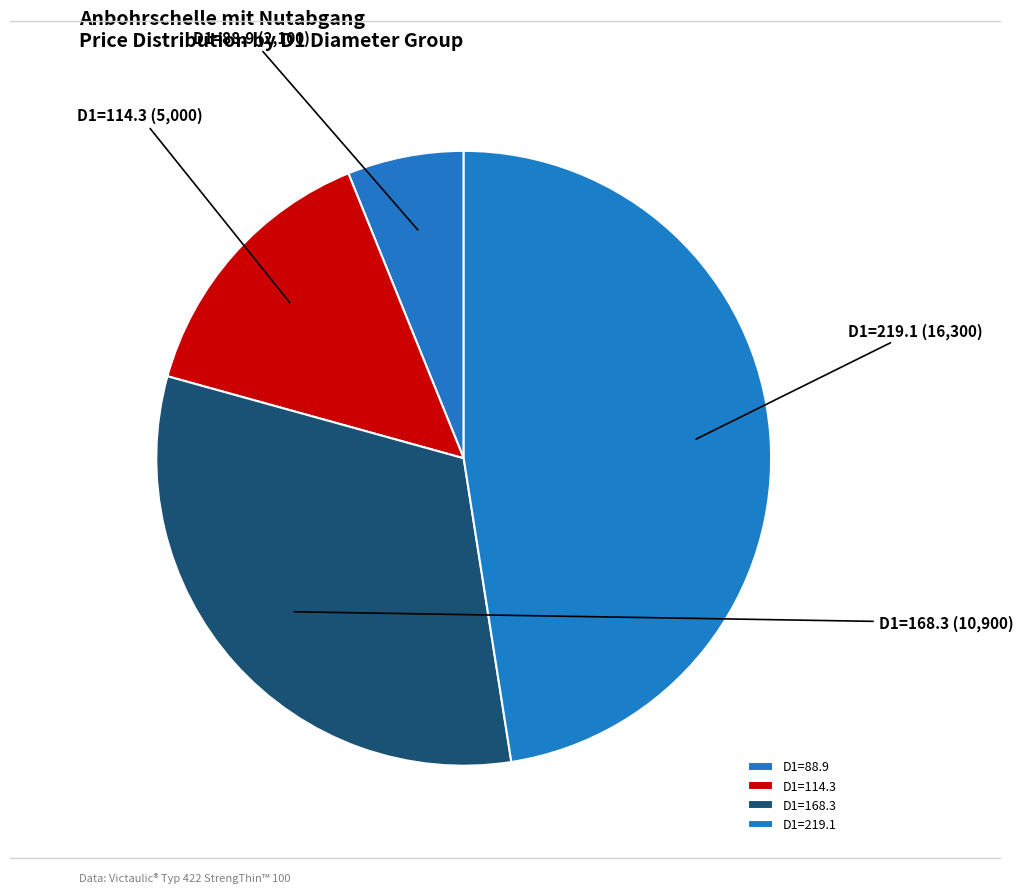

Rank the categories by value from lowest to highest.

D1=88.9, D1=114.3, D1=168.3, D1=219.1